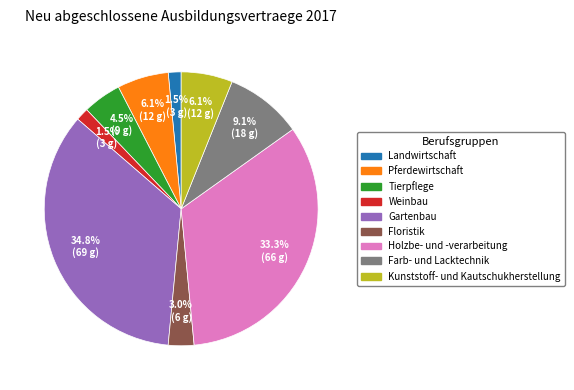

Is there a majority slice in this chart?

No